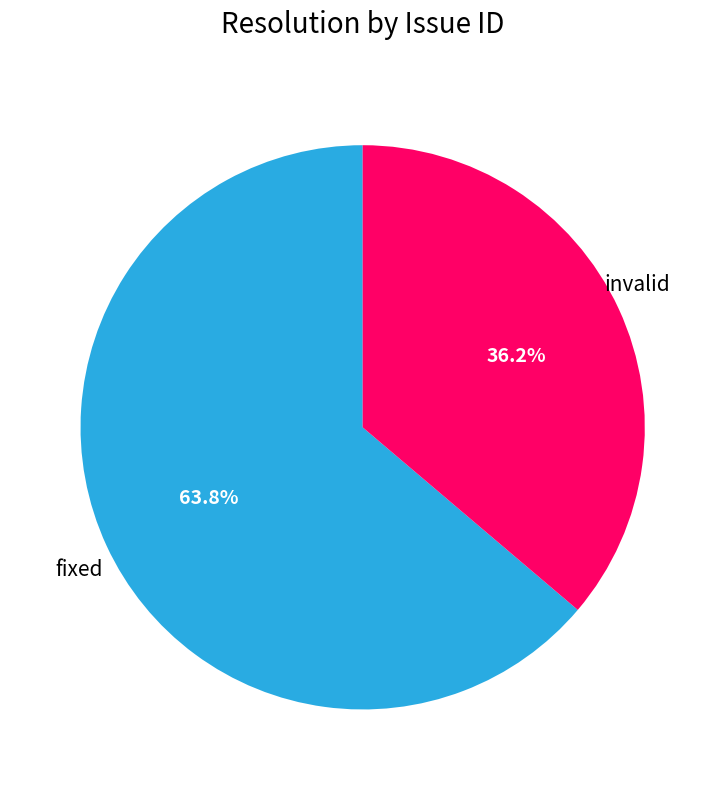

Does any single category account for the majority?

Yes